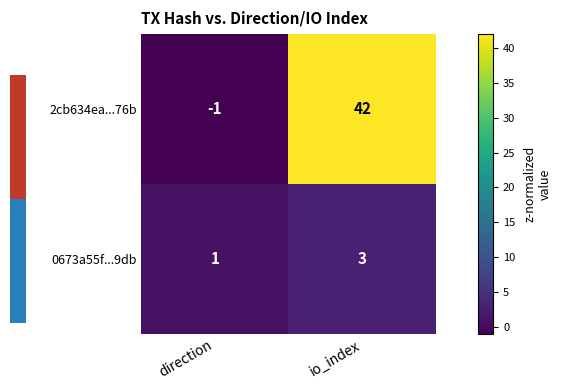

What is the maximum value for 2cb634ea...76b?

42